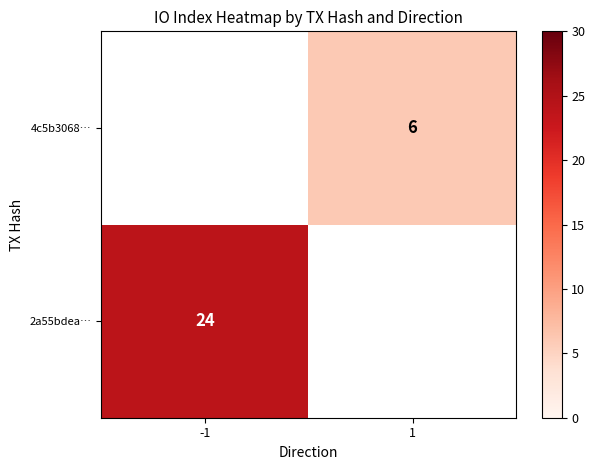

True or false: 2a55bdea… has a value of 15.8 at -1.

False